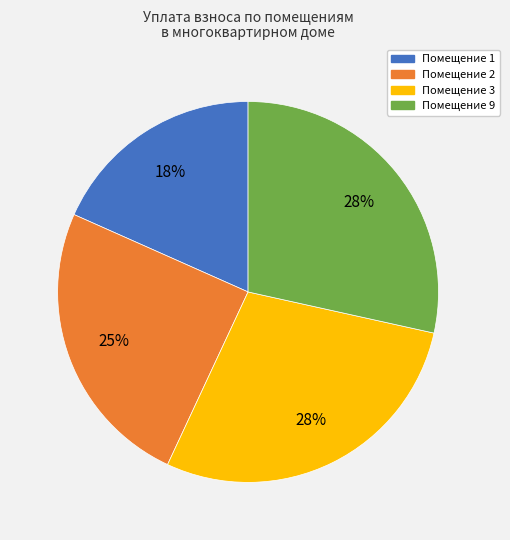

To the nearest percent, what is the difference between the largest and smallest slice percentages?

10%